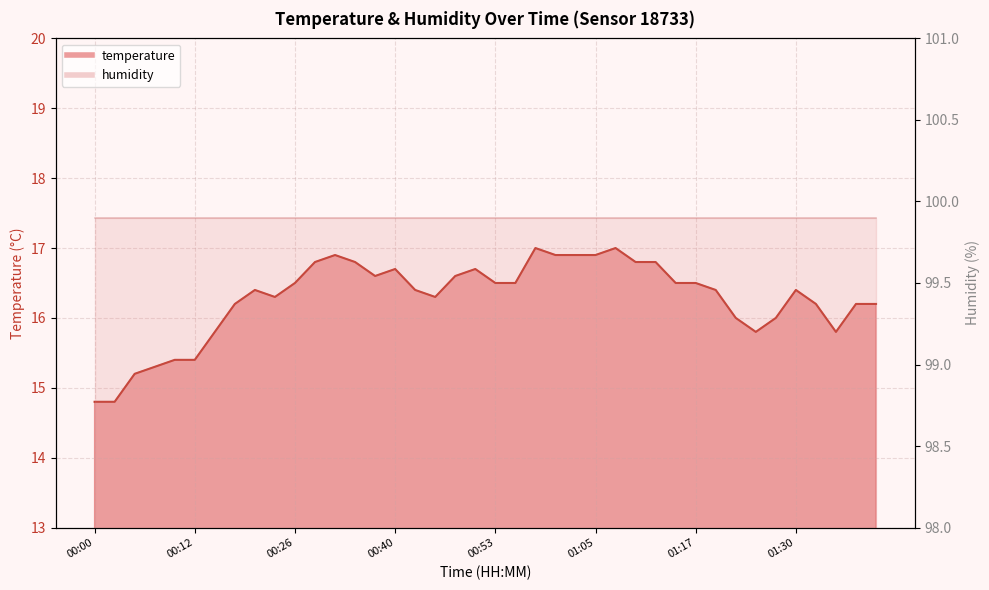

At which label does the data first exceed 16?

00:18